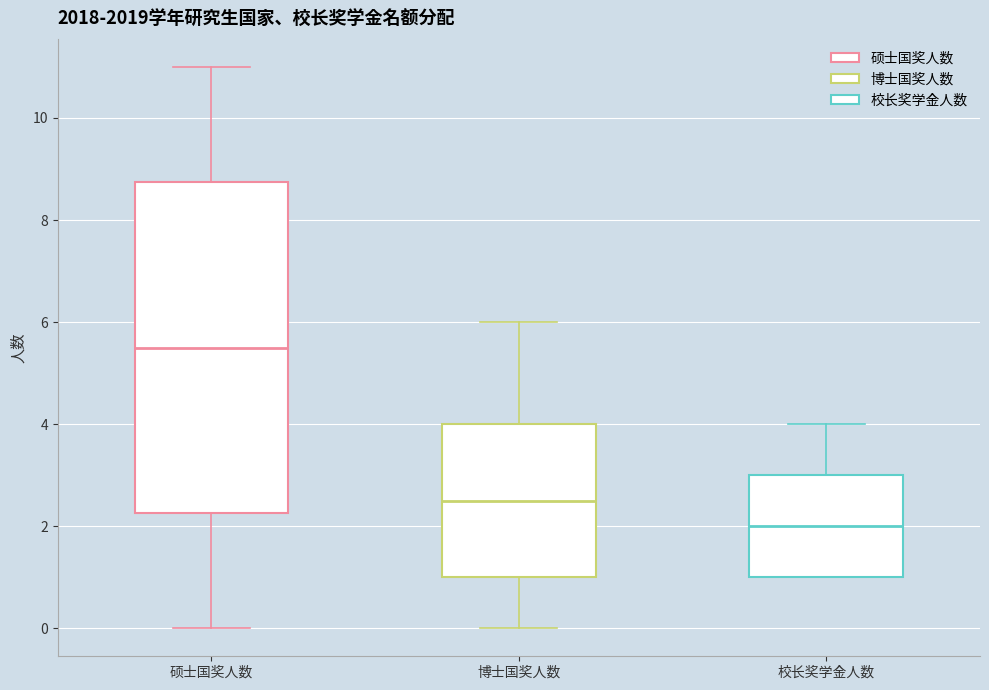

Which box has the lowest median line?

校长奖学金人数